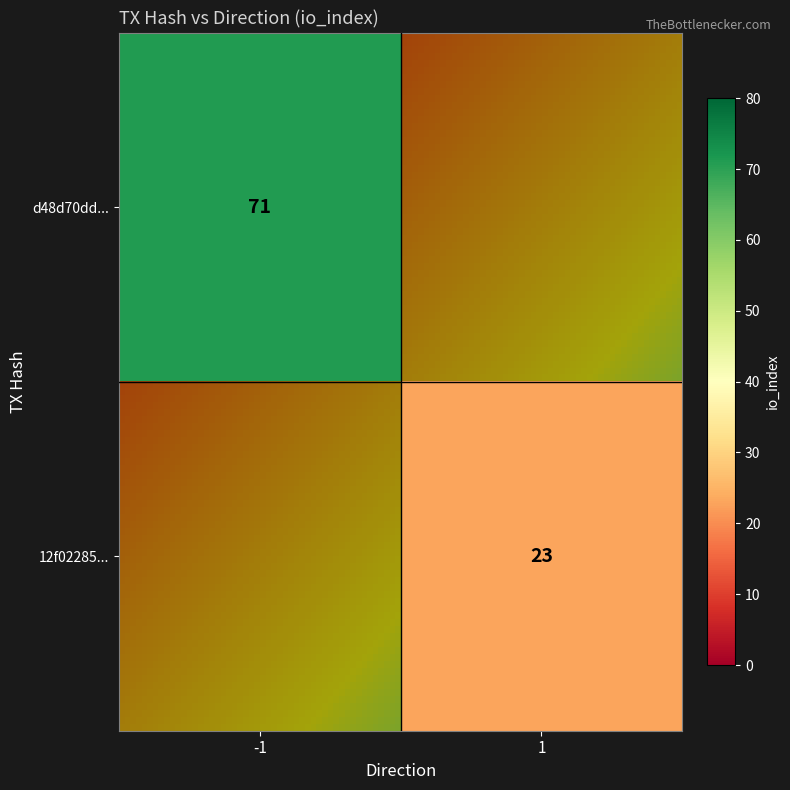

Reading left to right, list all the values displayed in this chart.

d48d70dd635a832aad3df0910705fe6c40b46df: -1	71
12f02285e8276461c470315c11928ecca90316f: 1	23